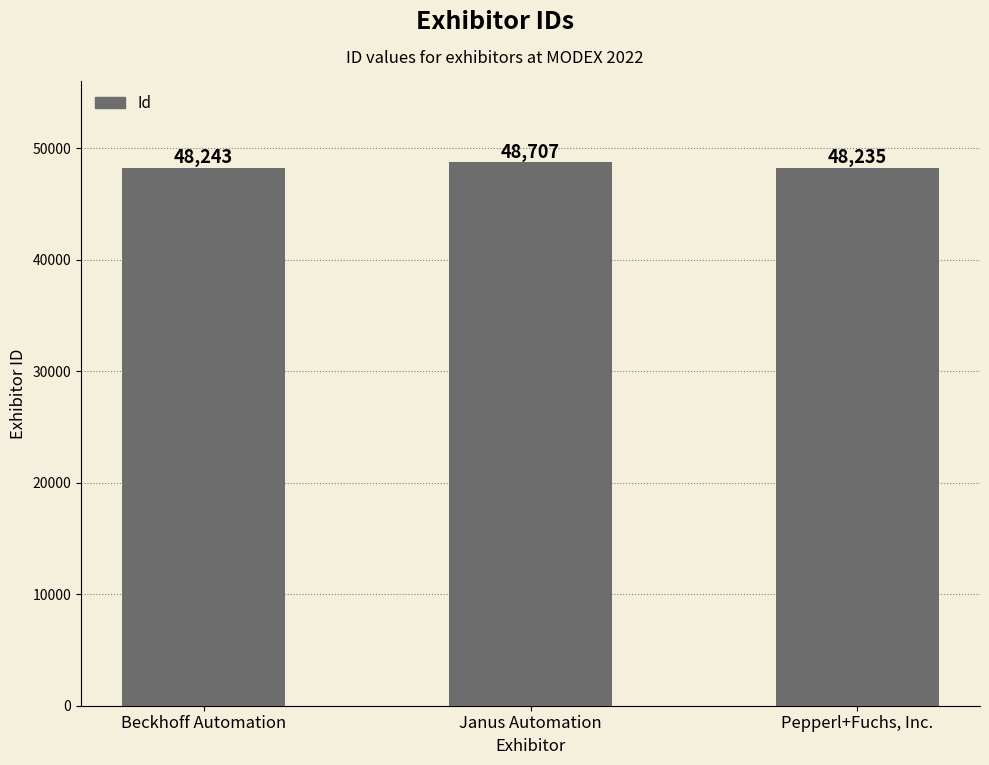

What is the label of the 2nd bar from the left?

Janus Automation